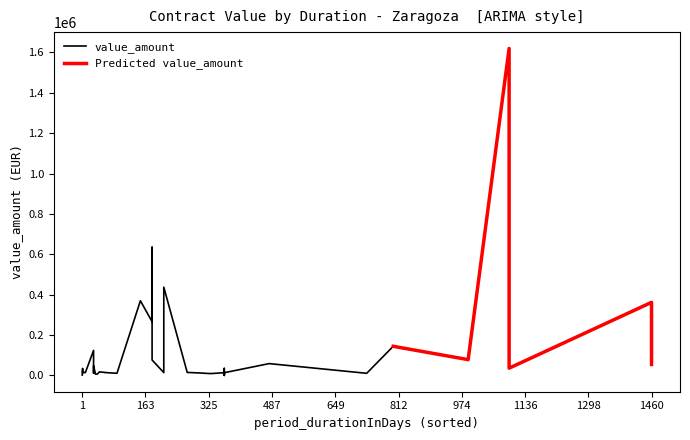

At which label does value_amount reach its minimum?

29